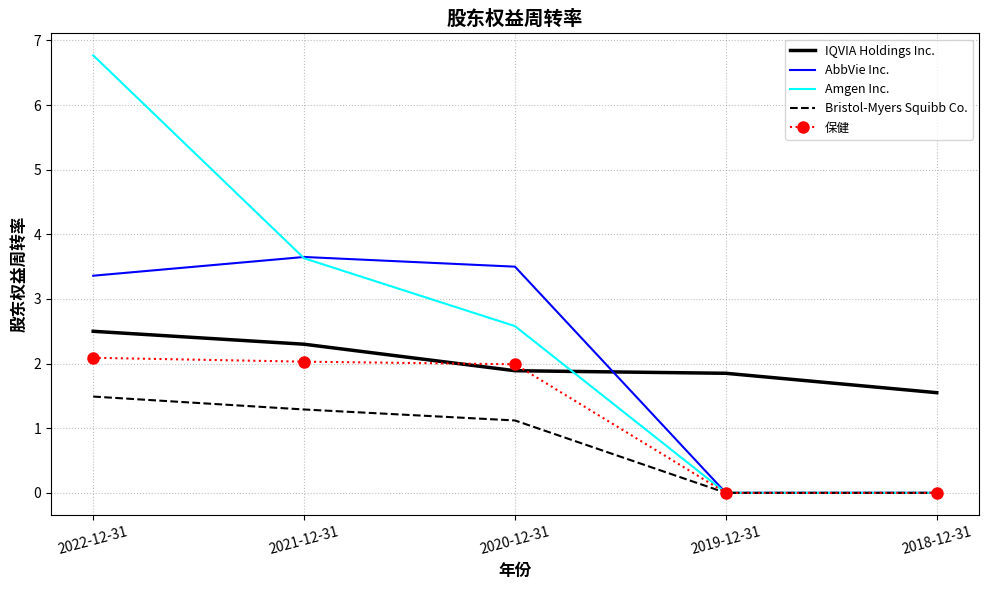

What is the approximate value of Bristol-Myers Squibb Co. at 2021-12-31?

1.3